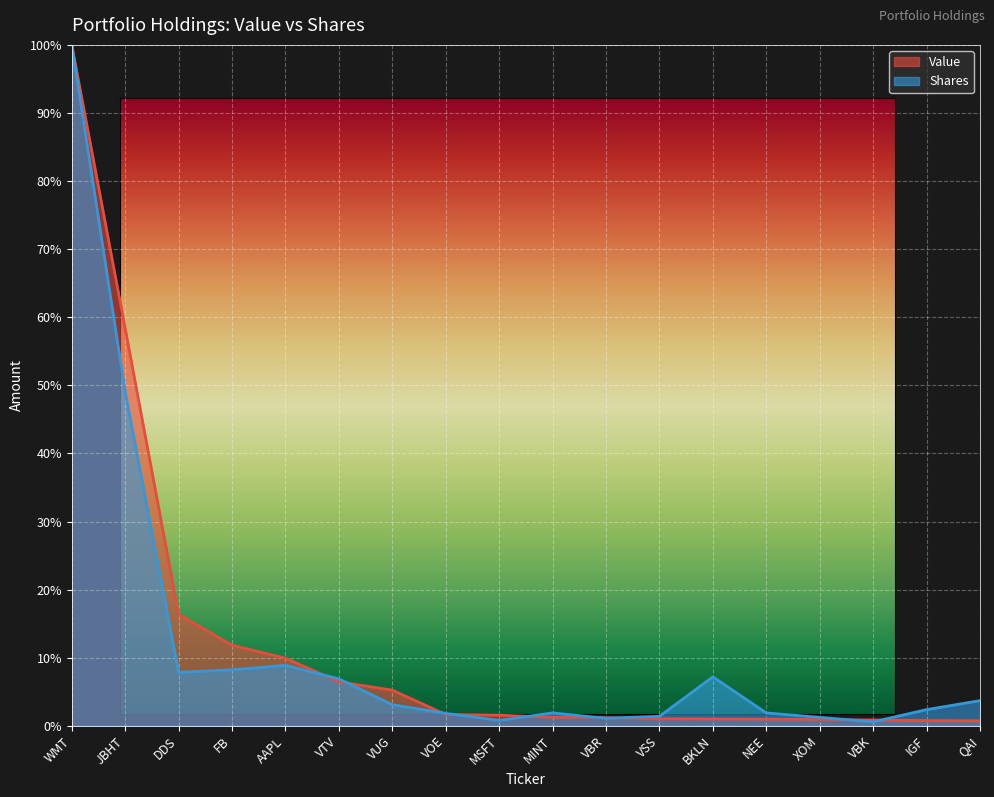

What is the smallest value displayed?

0.6